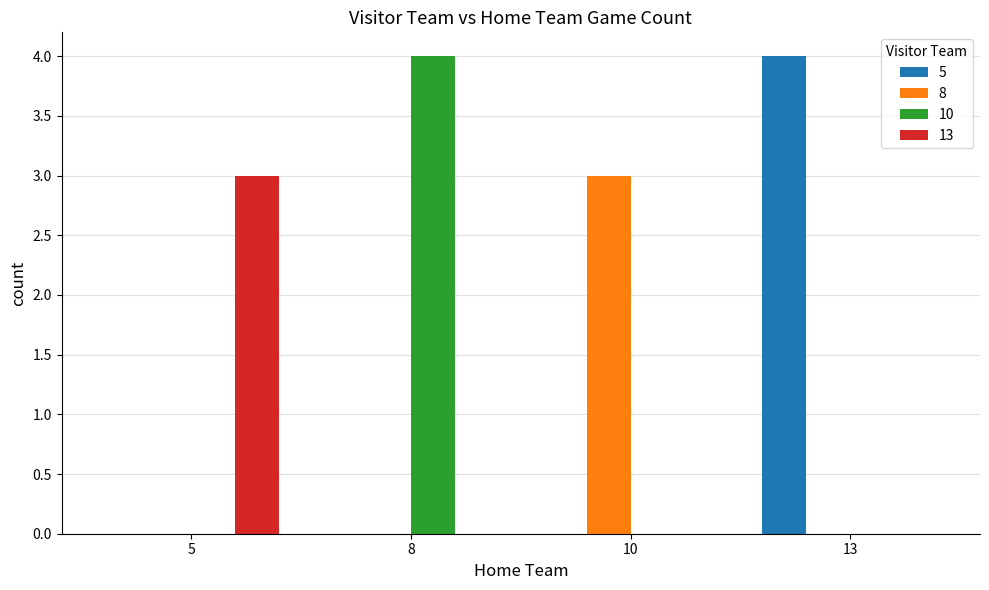

How many groups of bars are there?

4